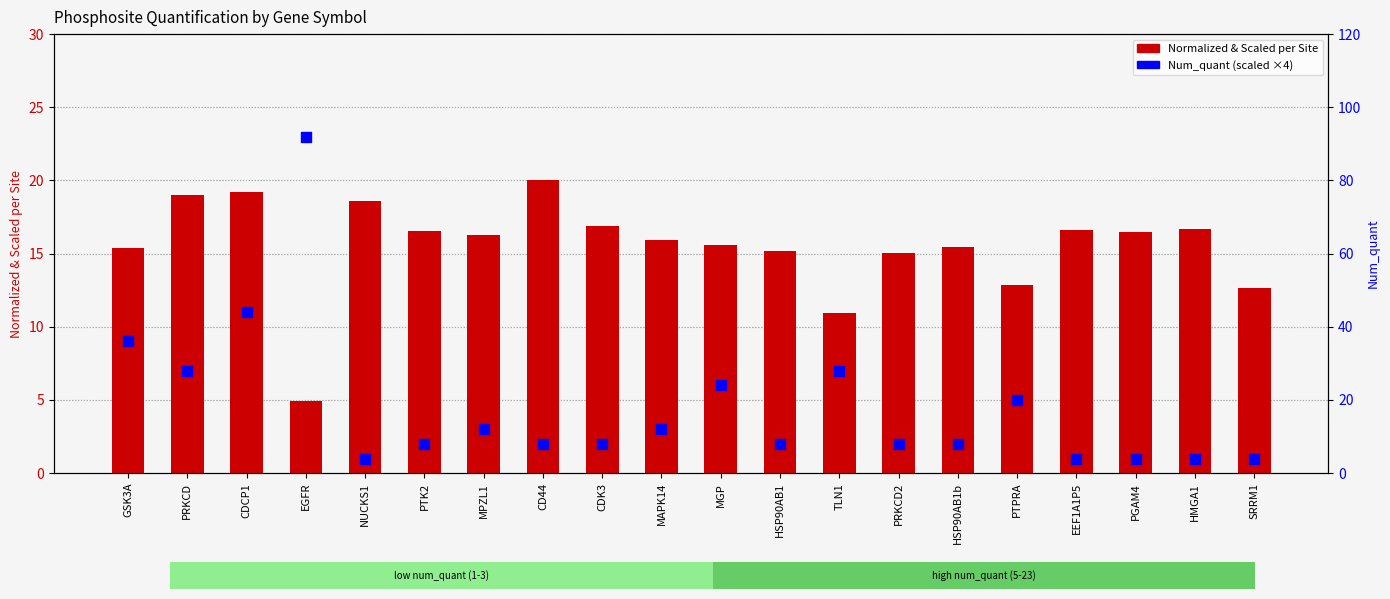

Which series reaches the minimum Y coordinate?

Num_quant (scaled)